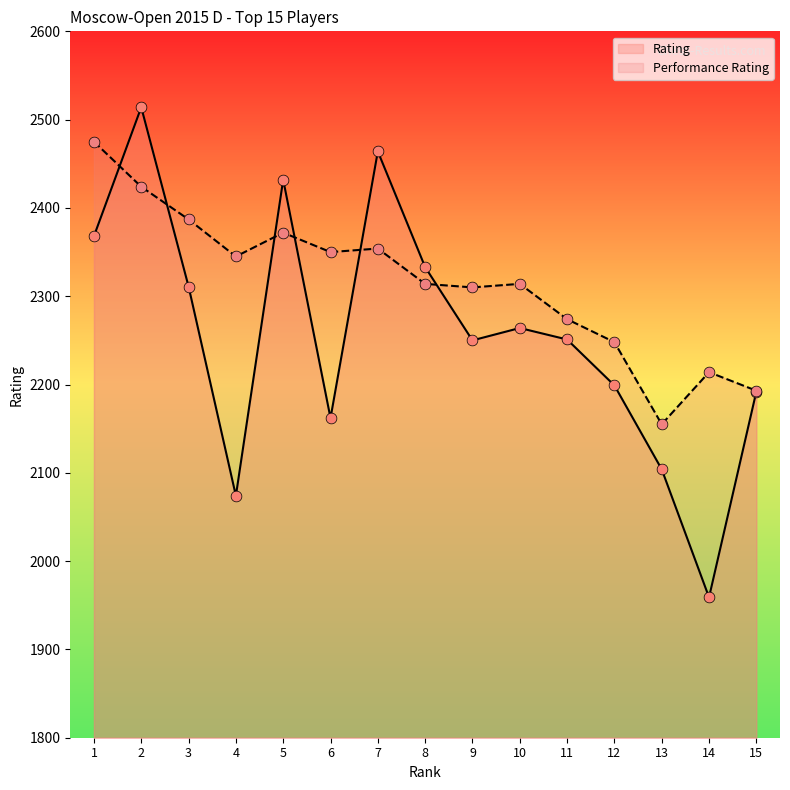

What is the total value across all series at 12?

4447